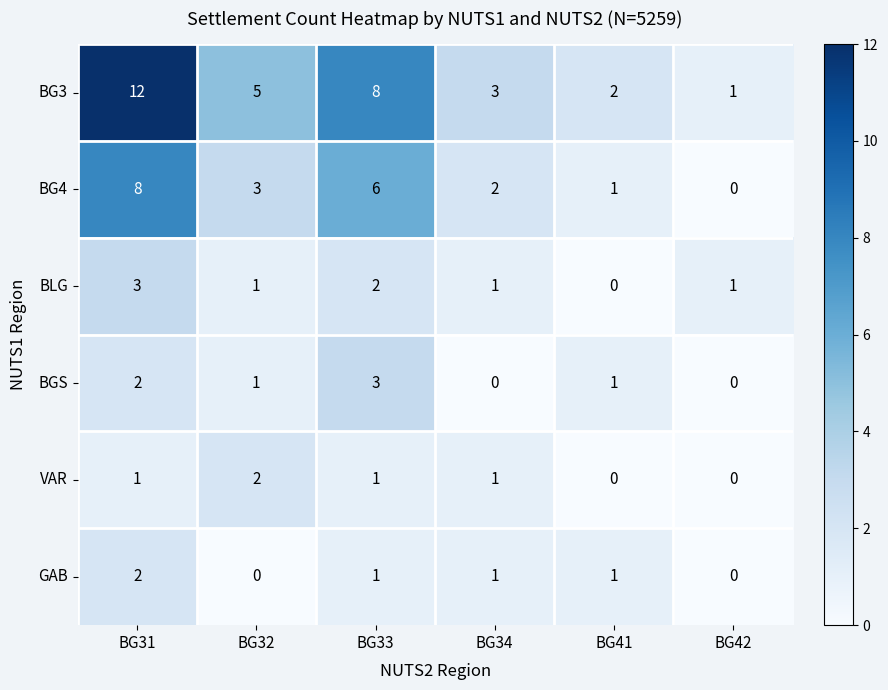

Where does the GAB series first go above 1?

BG31